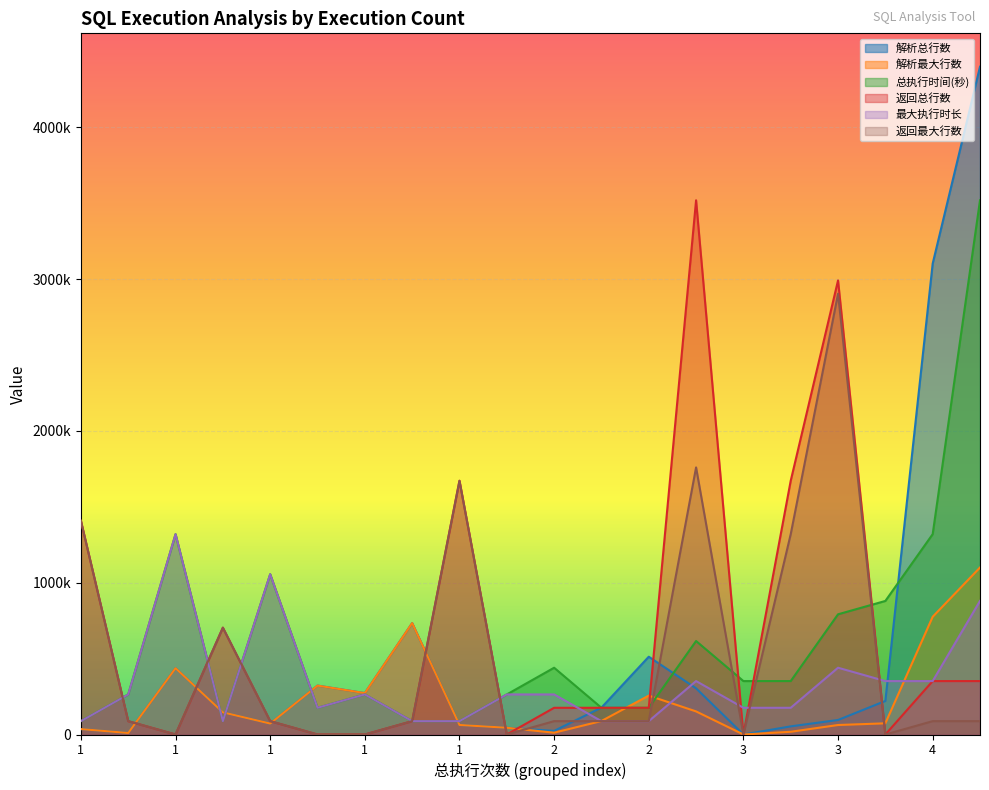

What is the difference between the highest and lowest values at 1?

1372135.0